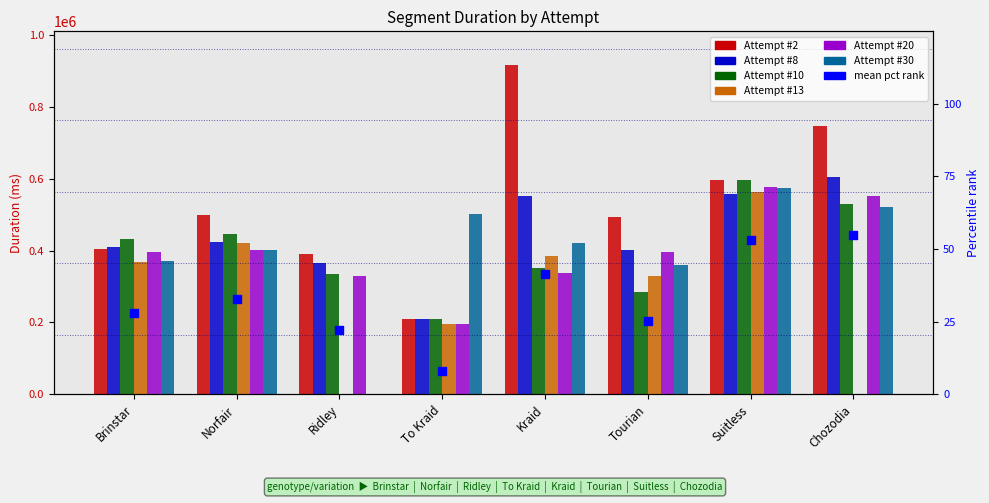

Which series has the widest spread of Y values?

Attempt #2